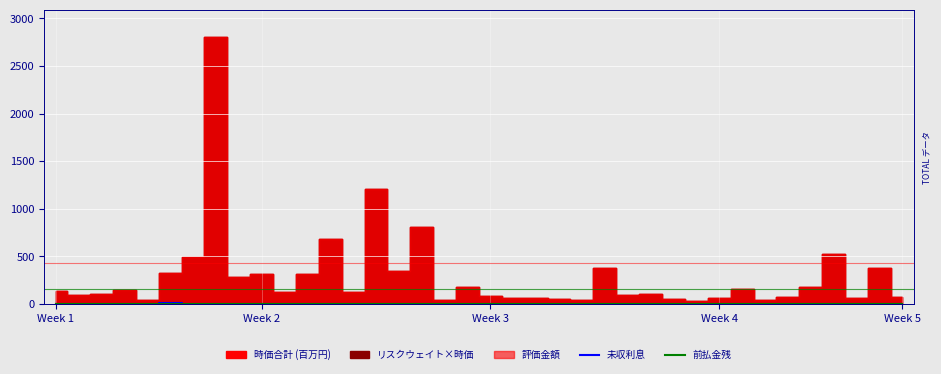

True or false: 前払金残 and 未収利息 cross at least once.

False